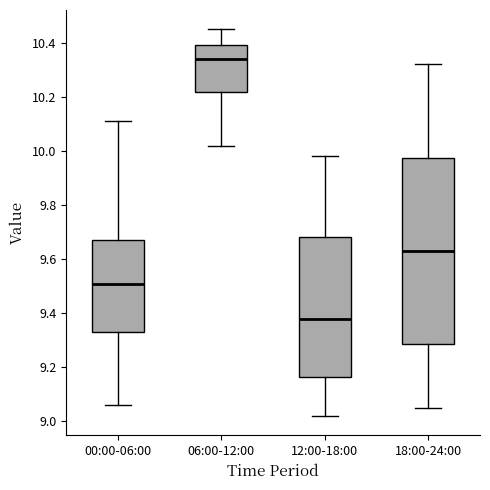

Reading left to right, transcribe this box plot: for each box, give where its median line is, the range the box spans, and where its two whiskers end, as read against the y-axis. The values are not printed on the chart, so give them approximately, as read against the axis.

00:00-06:00: median 9.52, box 9.34 to 9.68, whiskers 9.06 to 10.12
06:00-12:00: median 10.34, box 10.22 to 10.40, whiskers 10.02 to 10.46
12:00-18:00: median 9.38, box 9.16 to 9.68, whiskers 9.02 to 9.98
18:00-24:00: median 9.64, box 9.28 to 9.98, whiskers 9.06 to 10.32